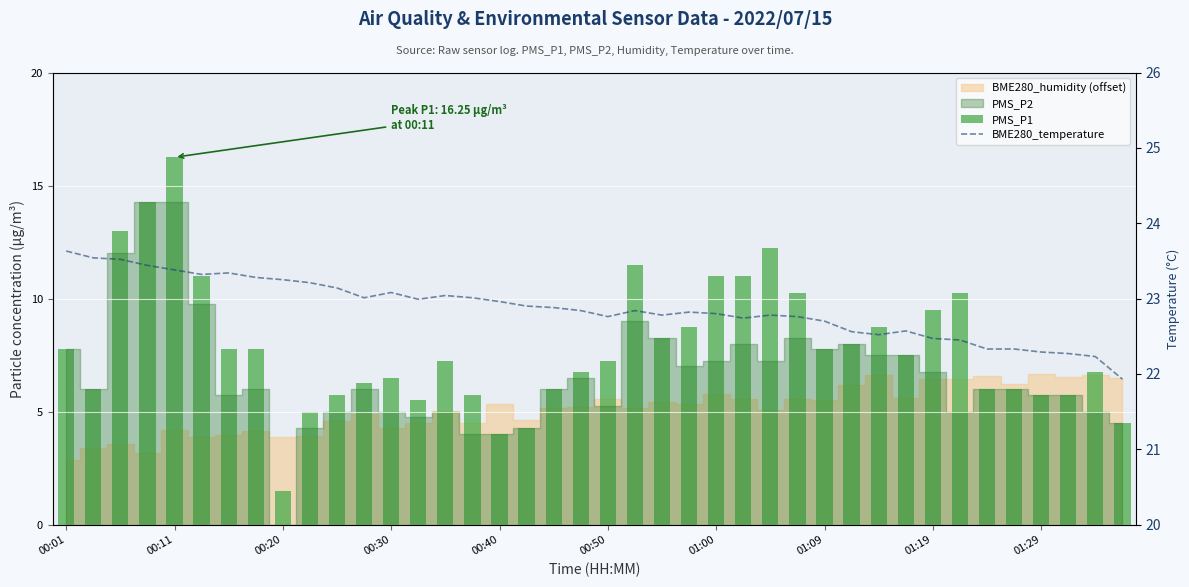

At how many categories does at least one series exceed 8?

40